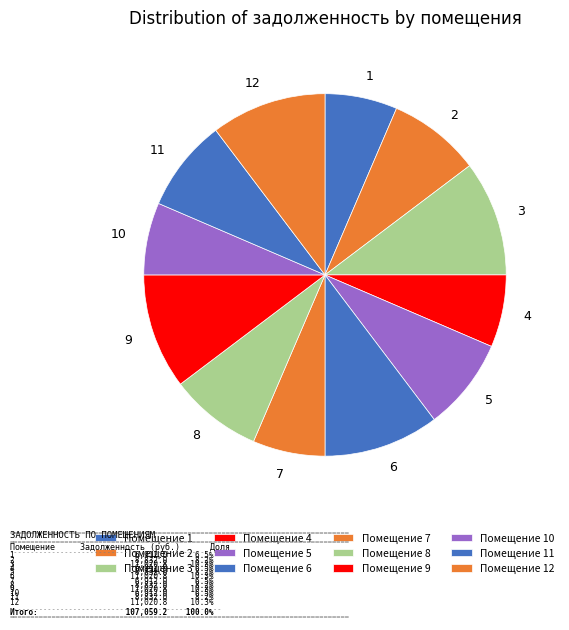

Is it true that 9 is 10% of the pie?

True